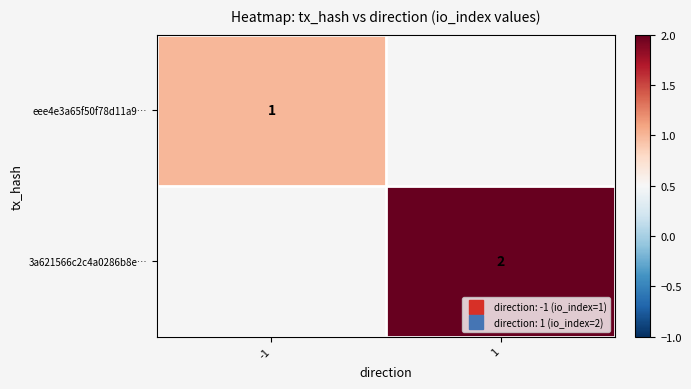

At which label is eee4e3a65f50f78d11a9… closest to 1?

-1